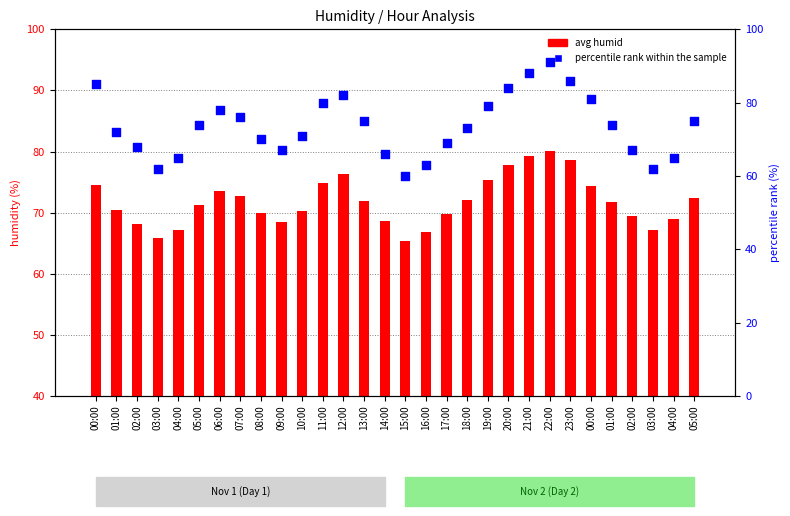

What are all the series names shown in the legend?

avg humid, percentile rank within the sample